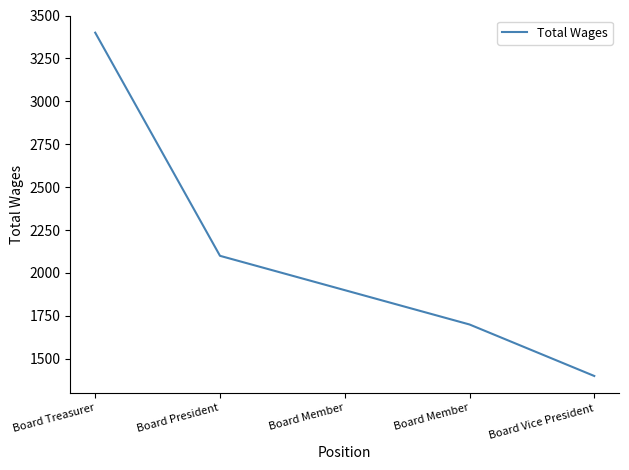

How many values are between 1700 and 2100?

3